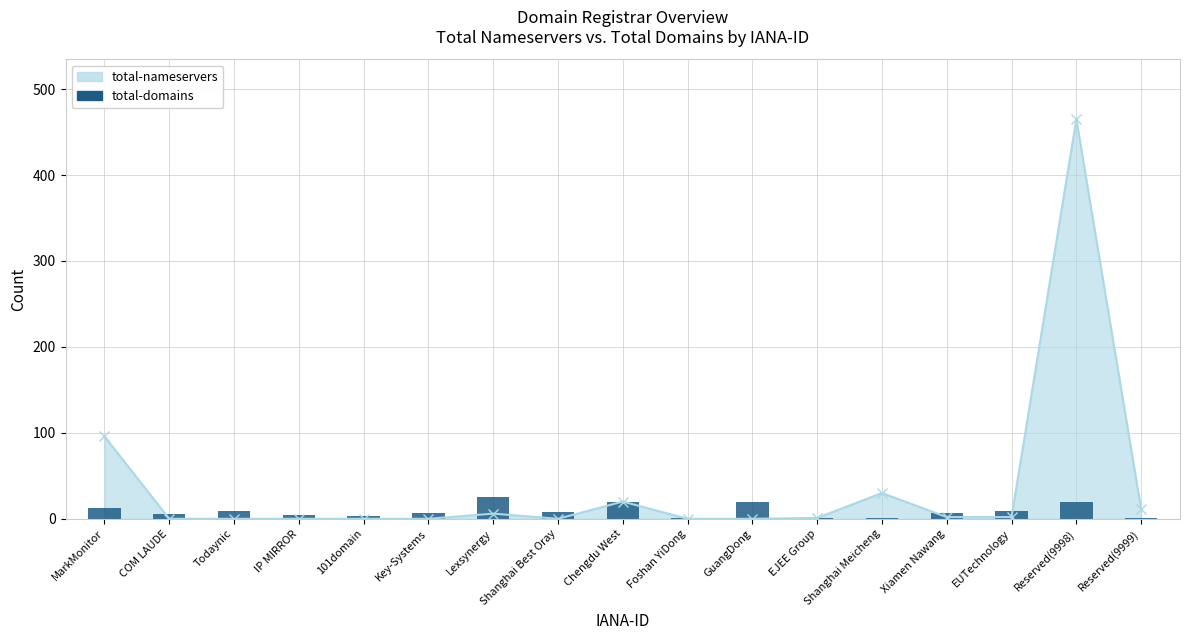

What is the difference between the maximum and second lowest values?

24